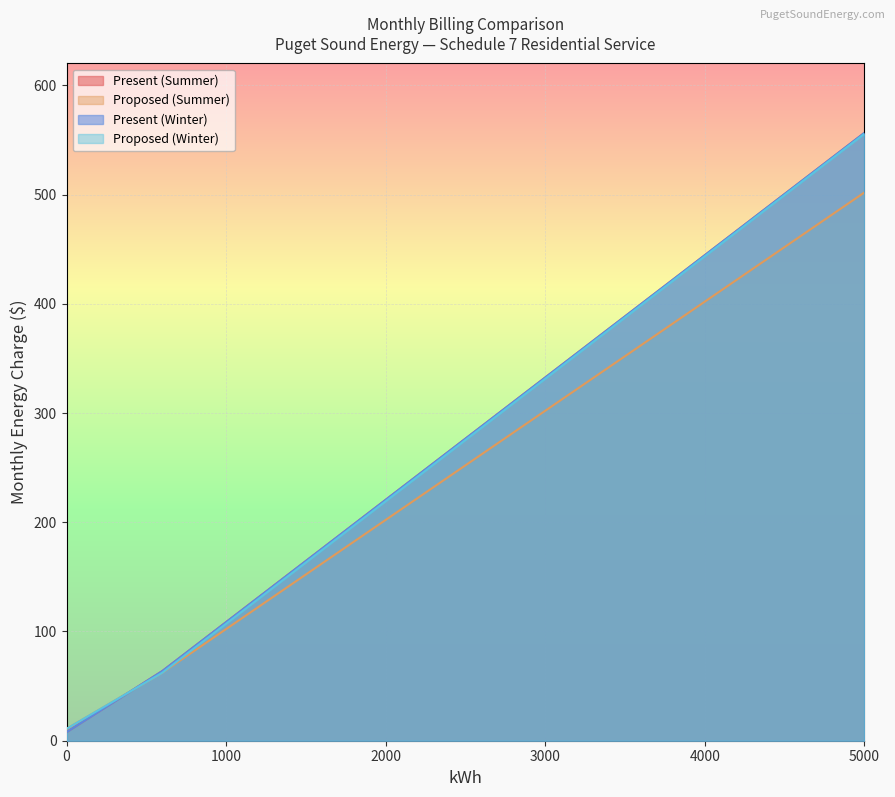

Does the chart display data point markers on the line(s)?

No